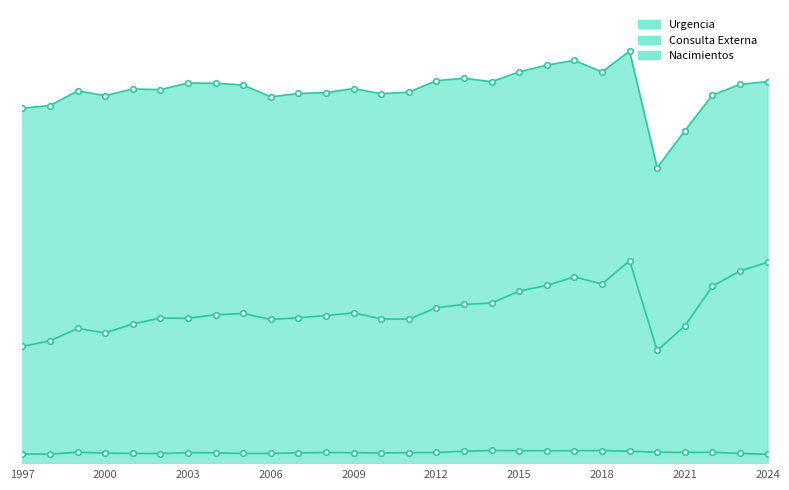

What is the value of the Consulta Externa point at the 13th from the left?

133978.0